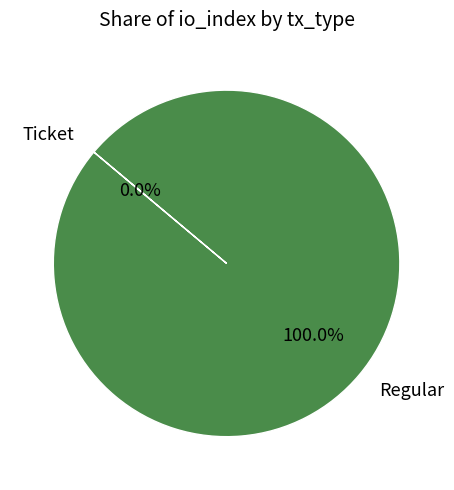

Is it true that Regular is 100% of the pie?

True